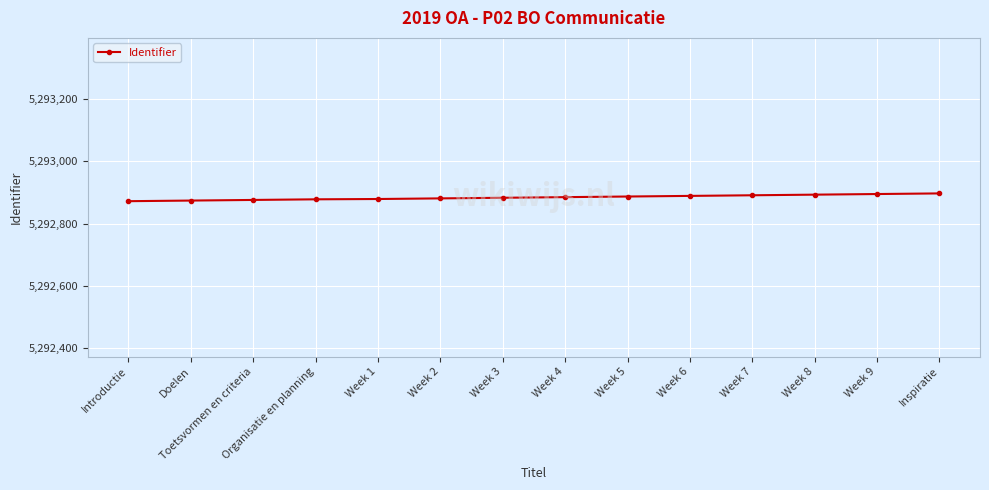

What is the maximum value shown in the chart?

5292897